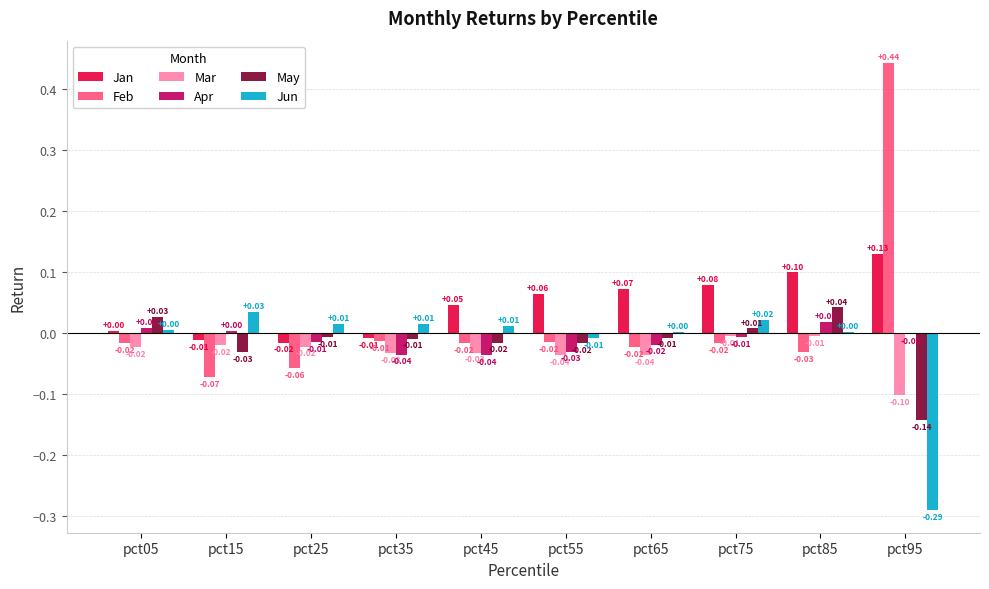

Which series changed the most between pct45 and pct95?

Feb